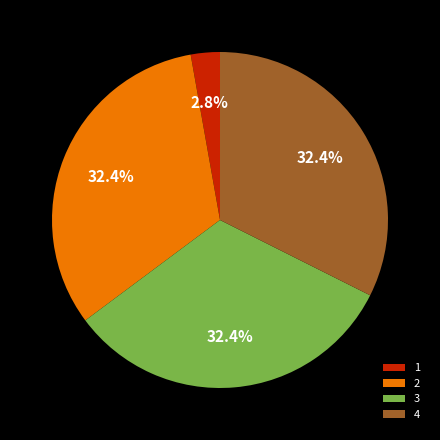

What is the total percentage of 1 and 3?

35.2%